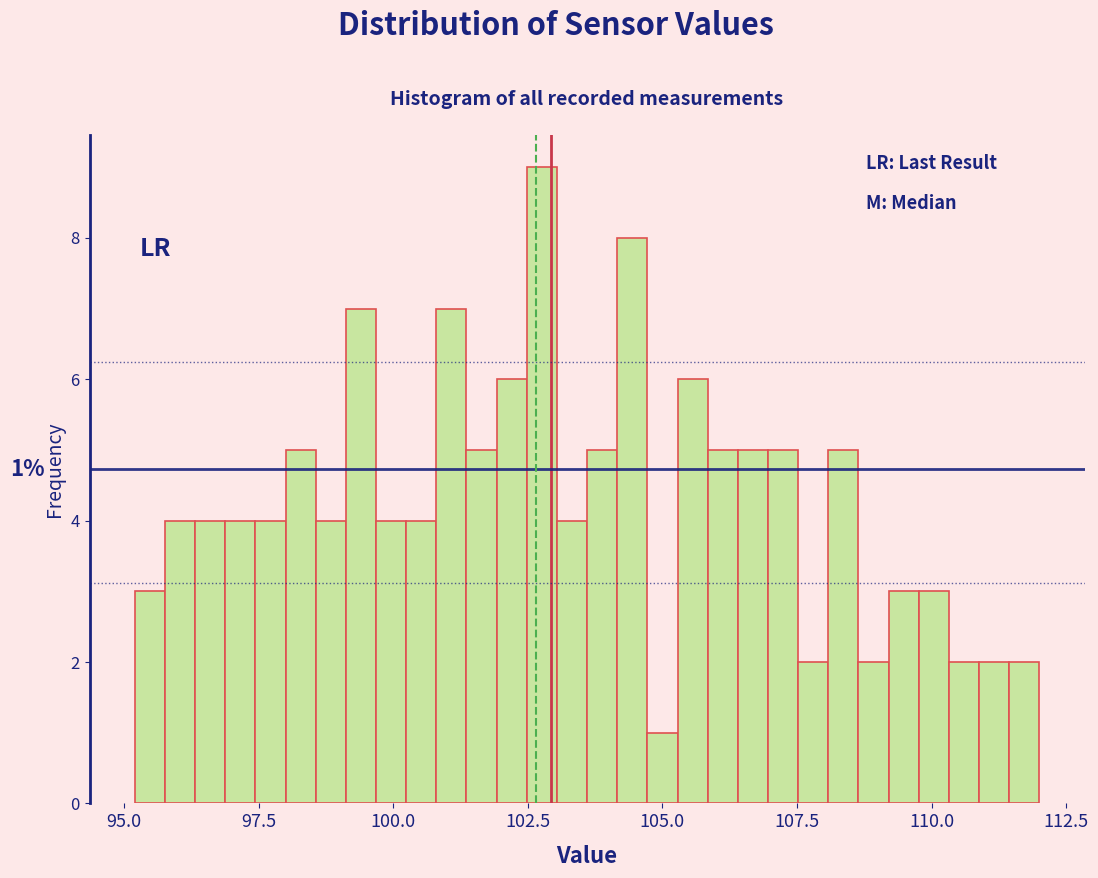

Read against the x-axis, roughly where is the centre of the tallest bar?

103.0